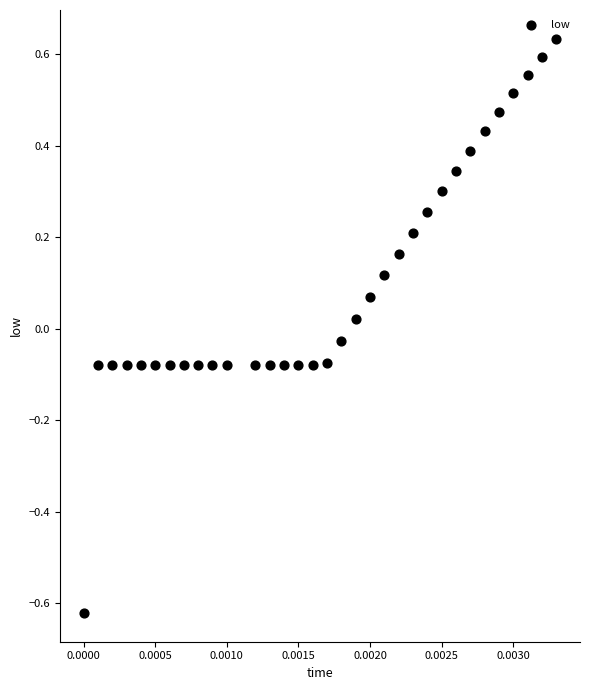

What is the range of Y values (max minus min)?

1.3